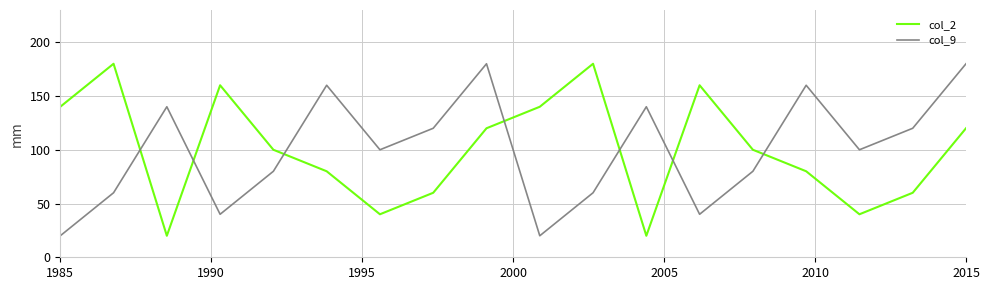

How many col_2 values are between 60 and 140?

10